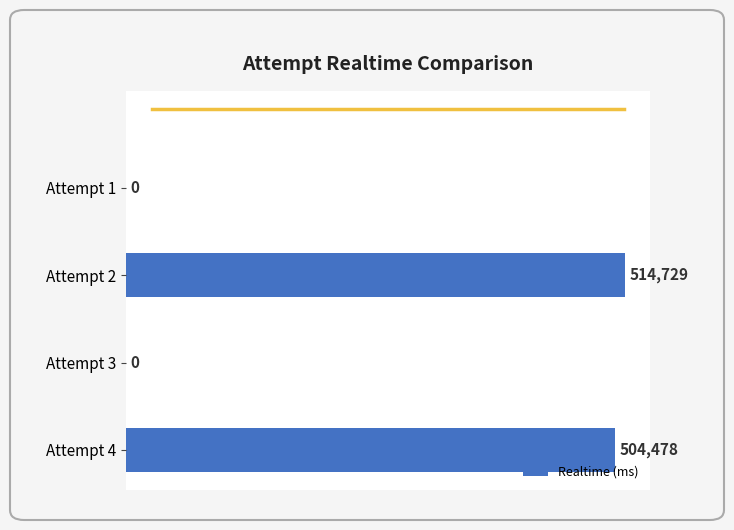

Which has a higher value, Attempt 2 or Attempt 4?

Attempt 2